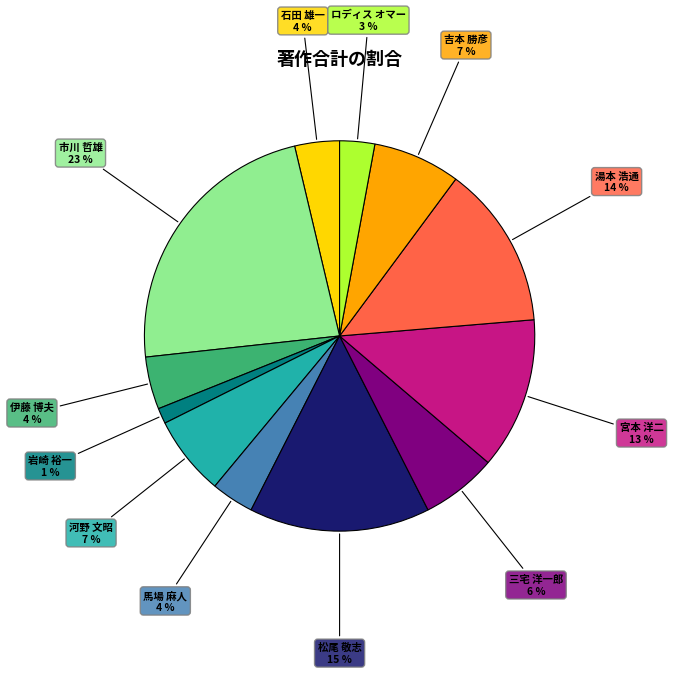

Is there any slice that represents more than half of the pie?

No